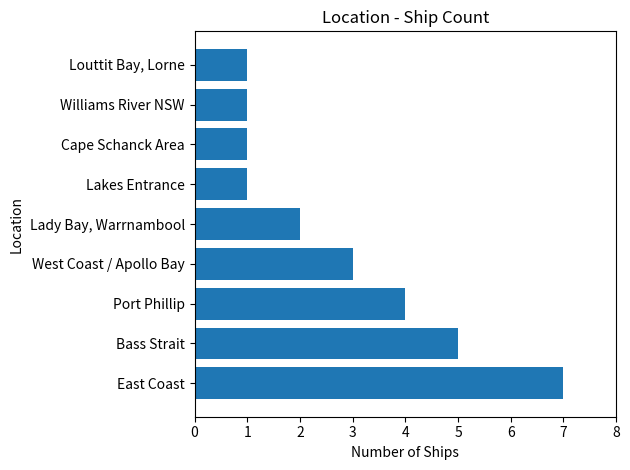

Which has a higher value, Port Phillip or Cape Schanck Area?

Port Phillip